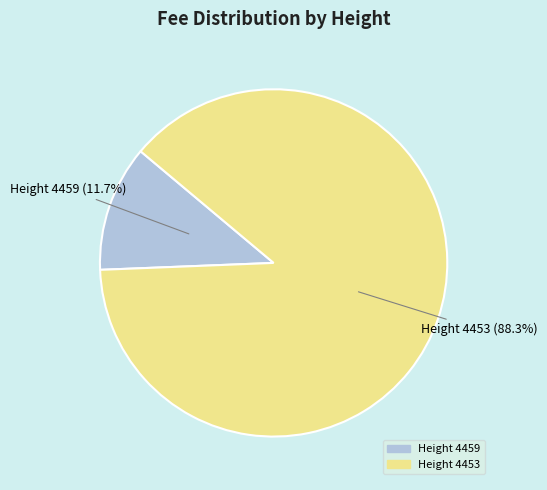

Count the number of slices in the pie.

2